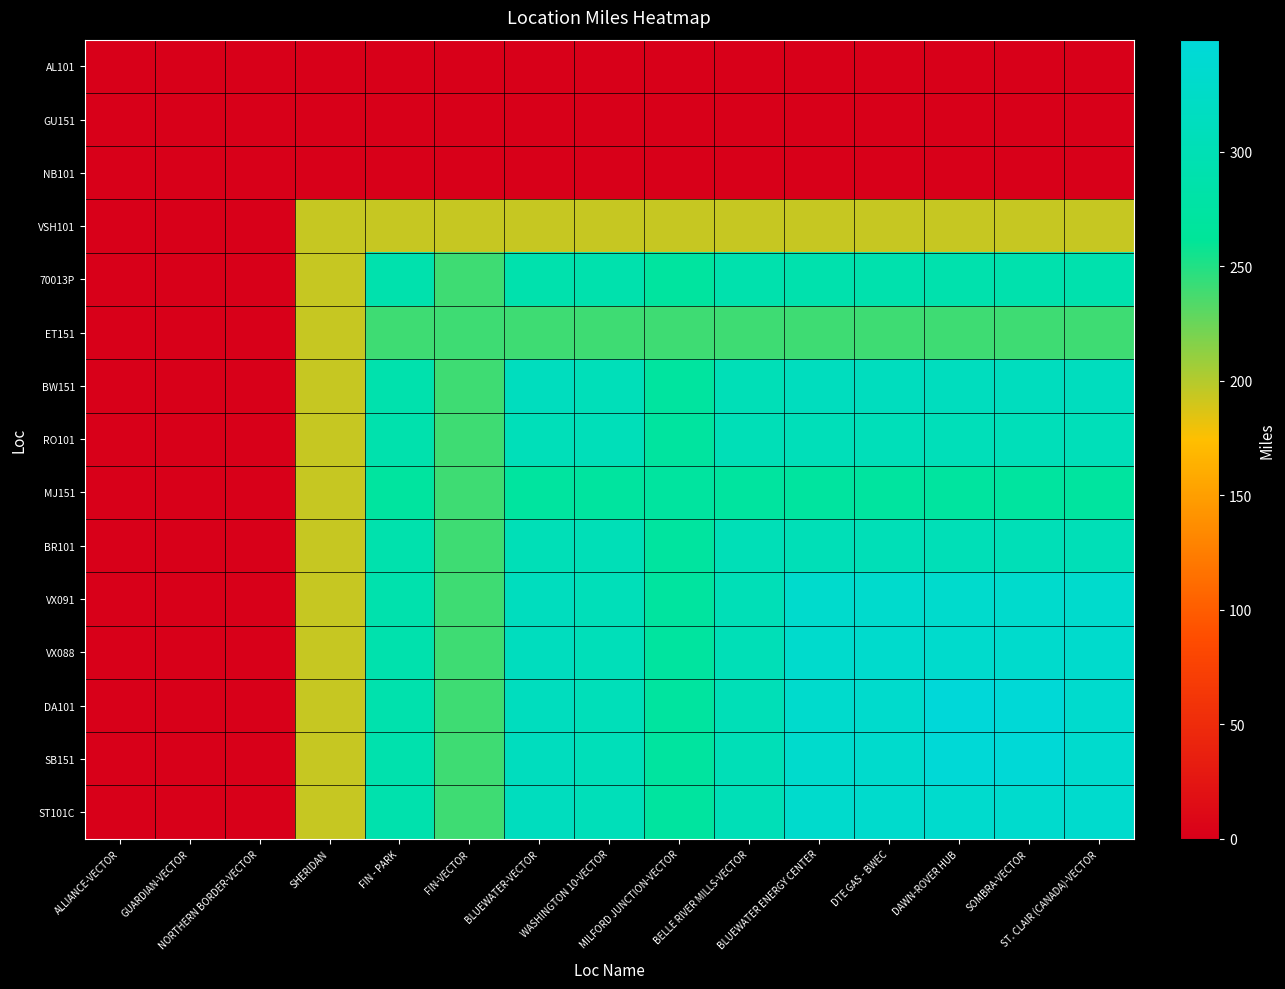

How many data points does each series have?

15